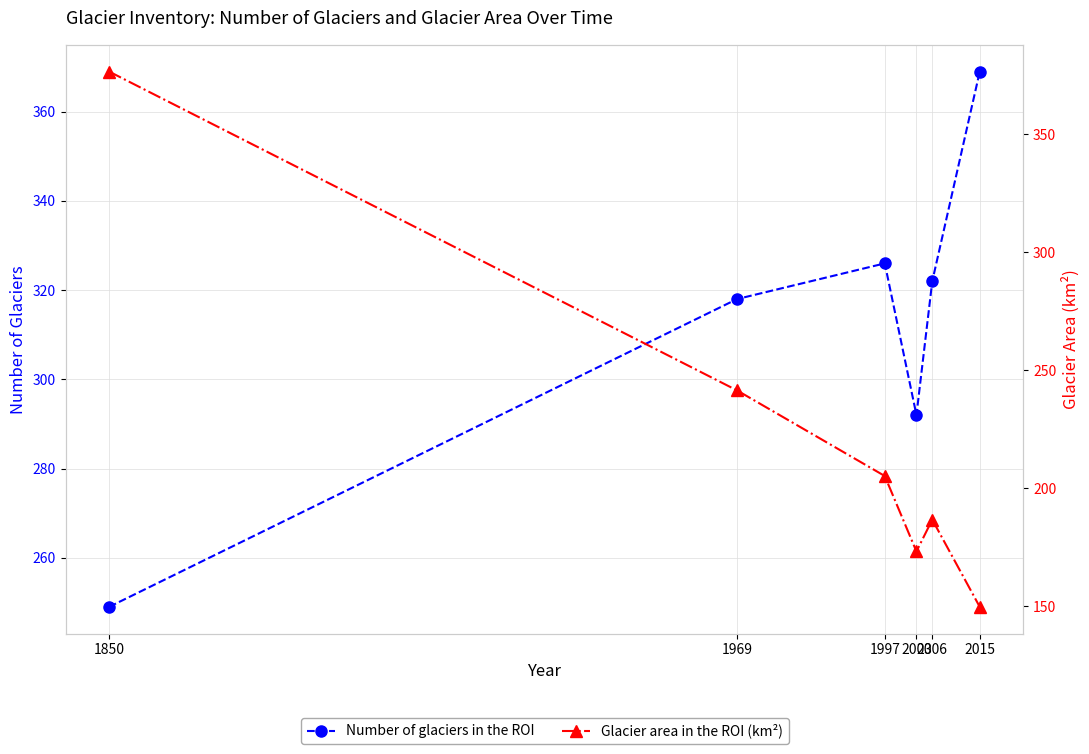

At which category is the sum across all series the highest?

1850